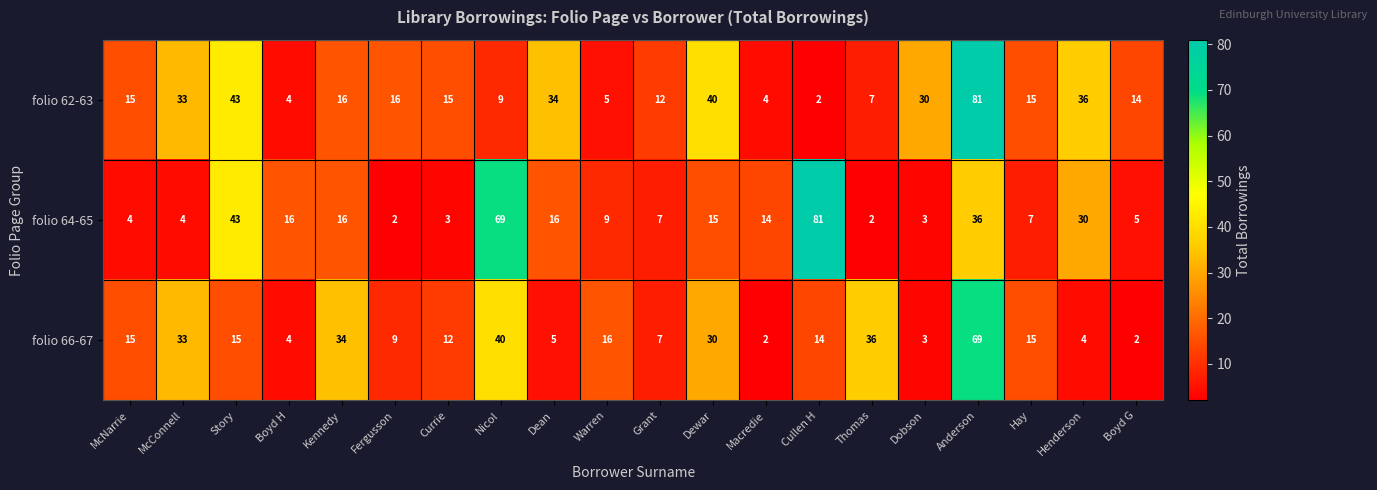

At how many categories does at least one series exceed 22?

11